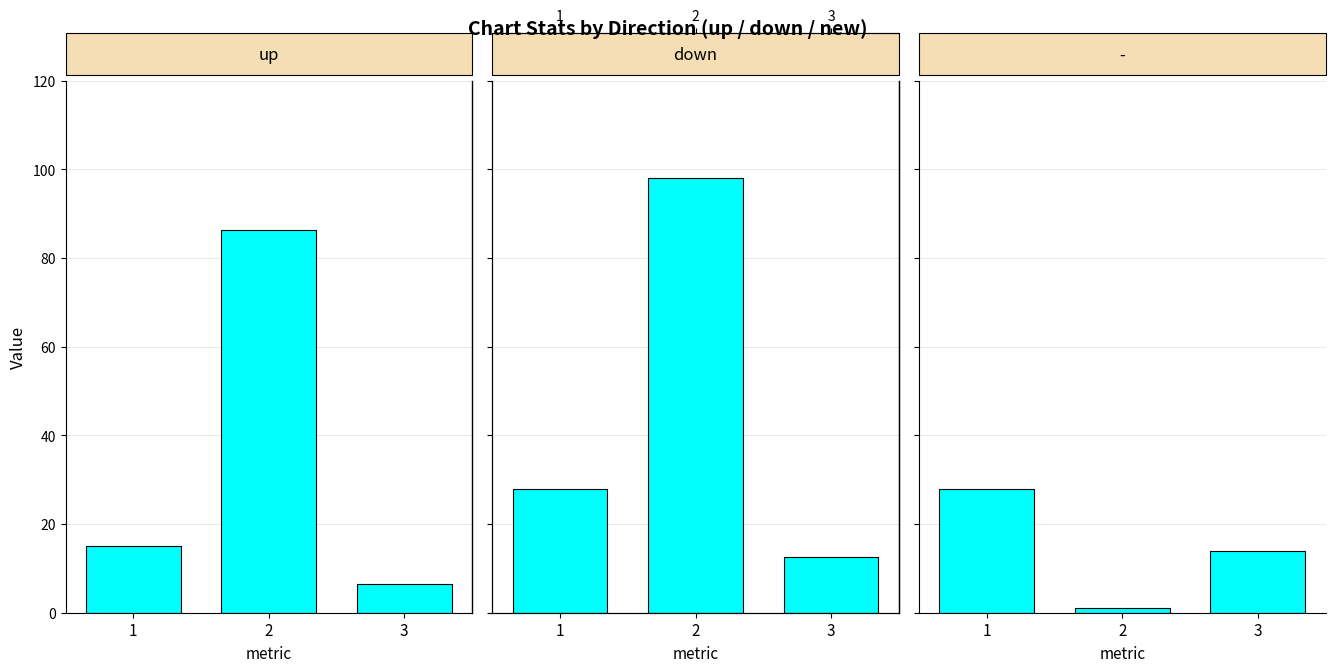

What is the difference between the maximum and minimum values in the up series?

79.8